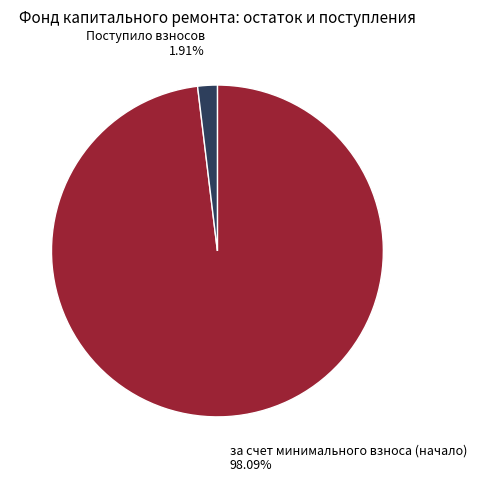

Is there a majority slice in this chart?

Yes